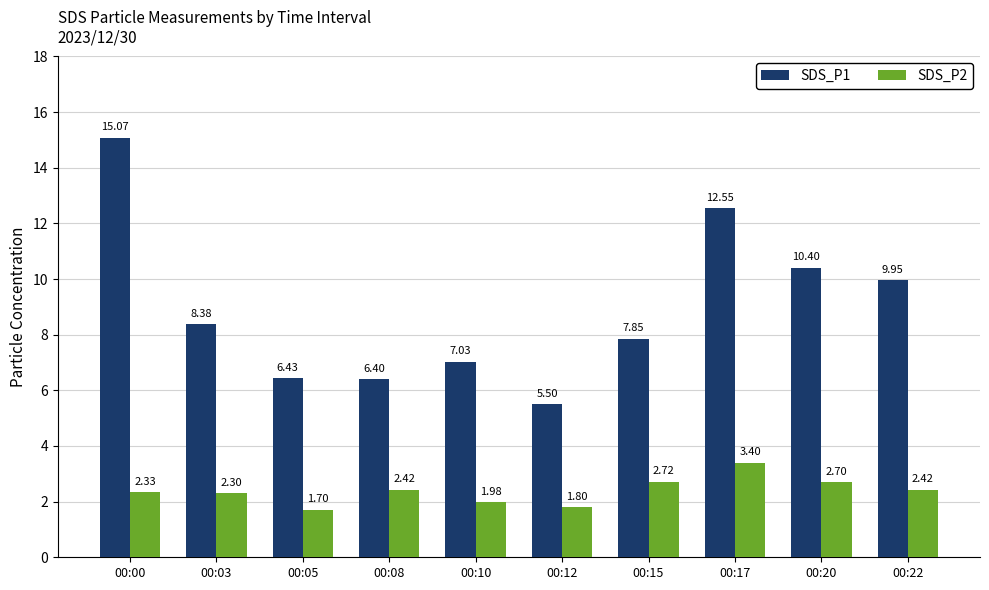

What is the sum of all SDS_P2 values?

23.8